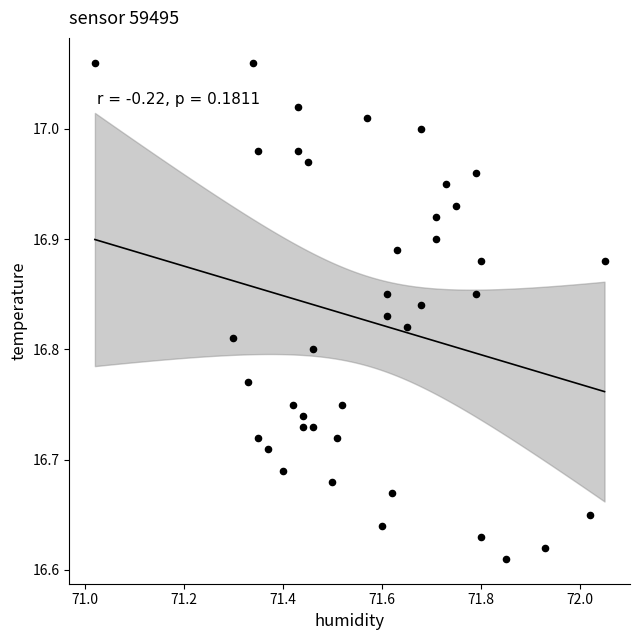

What is the range of X values (max minus min)?

1.0